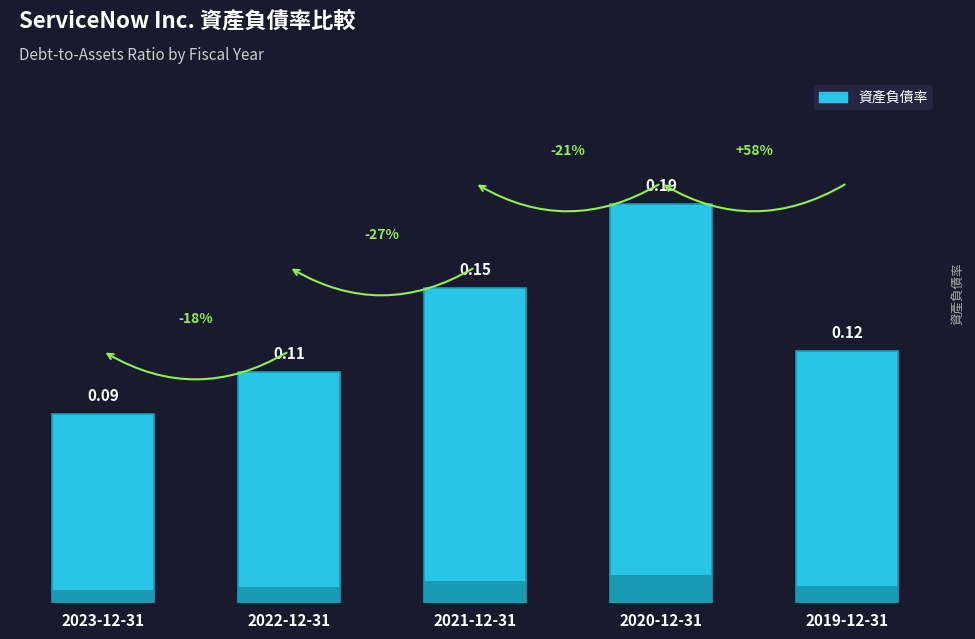

Which label corresponds to the smallest value in the chart?

2023-12-31